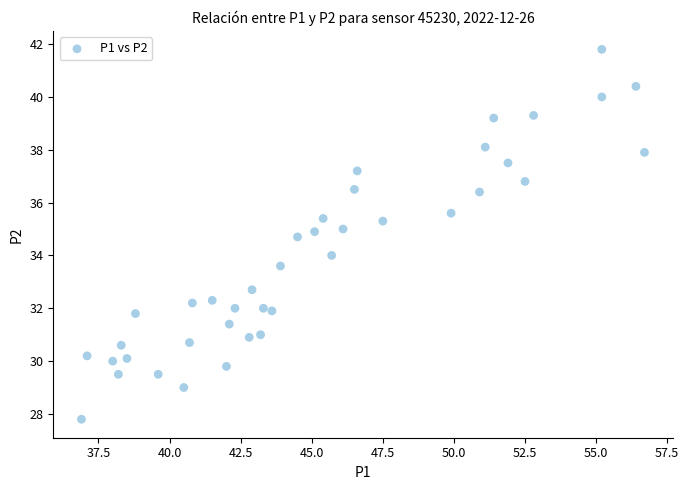

What is the range of Y values (max minus min)?

14.0